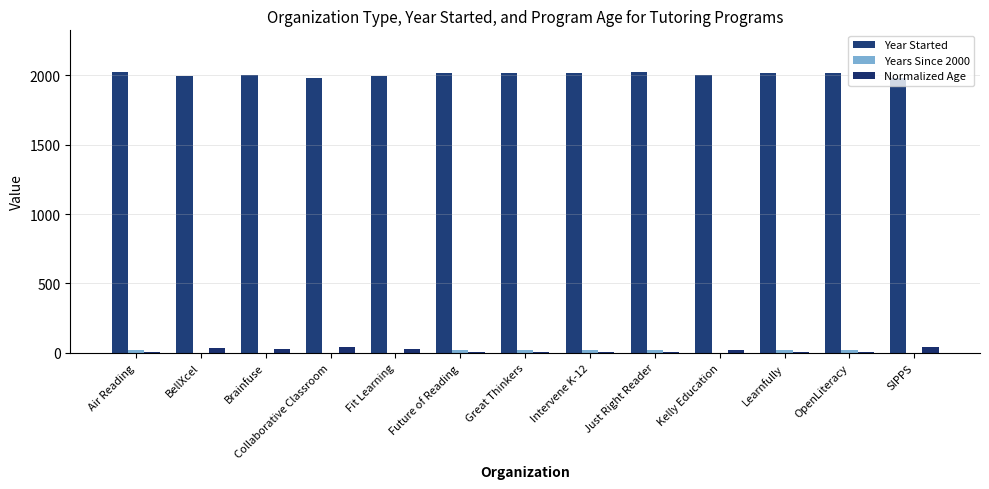

At which category is the sum across all series the highest?

Air Reading